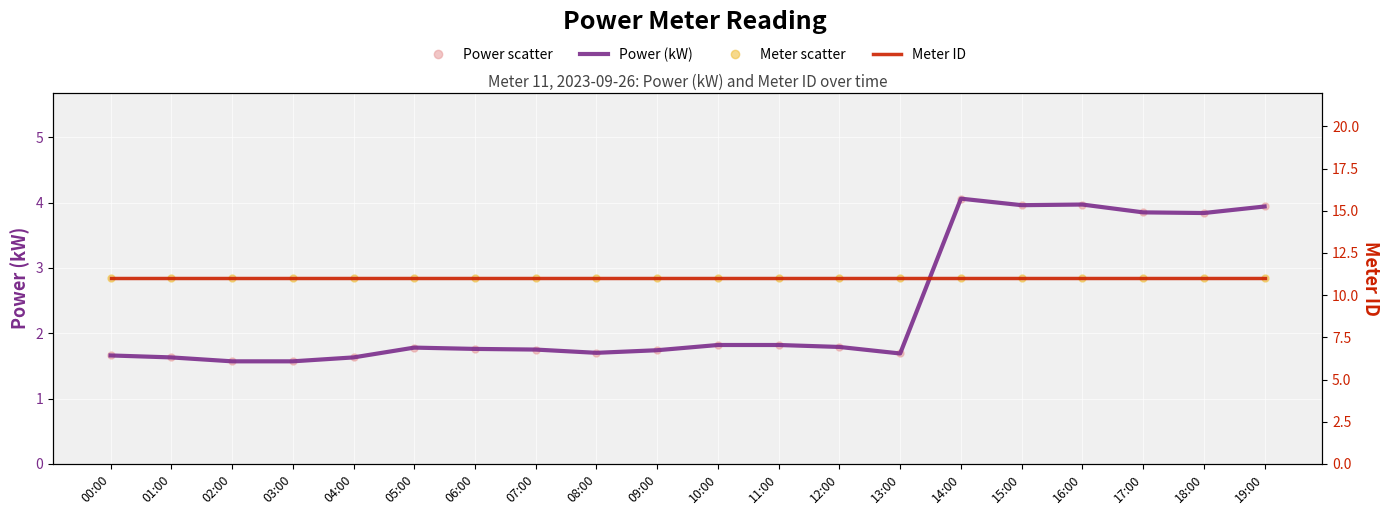

True or false: Est-power (dotted) and Est-meter (dotted) intersect in this chart.

False